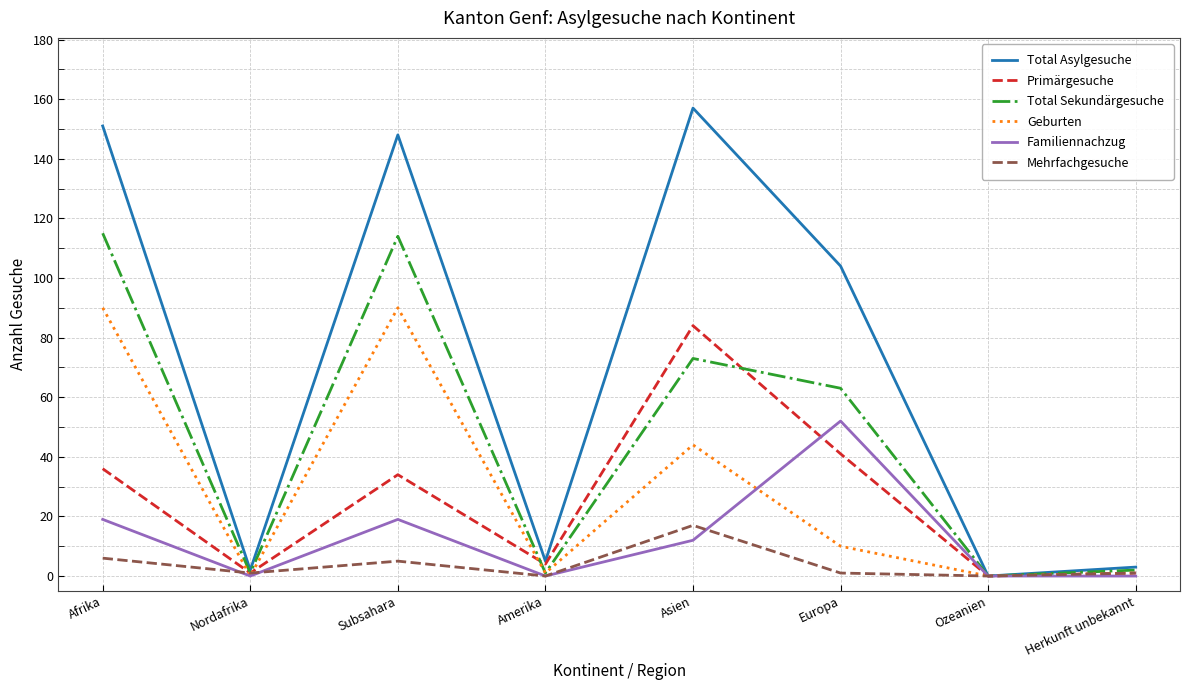

What is the maximum value for Total Asylgesuche?

157